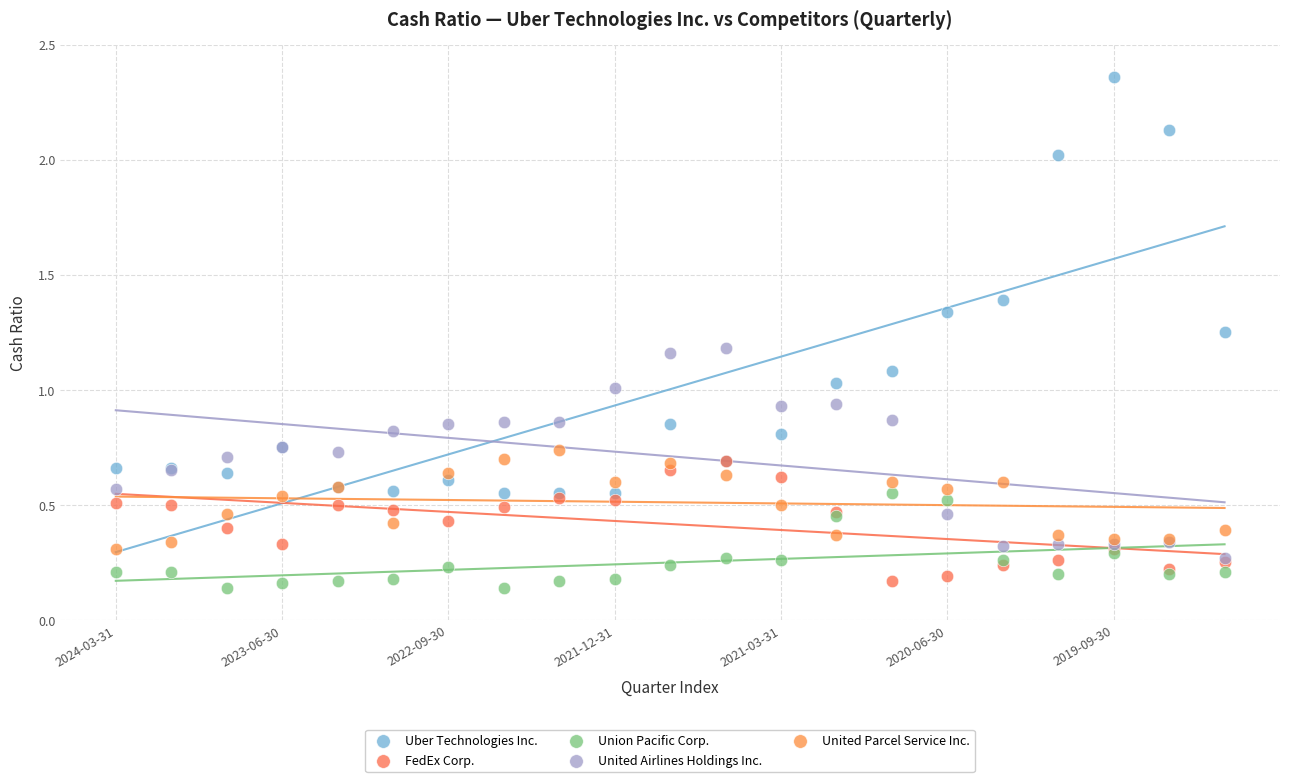

Which series contains the lowest Y value?

Union Pacific Corp.